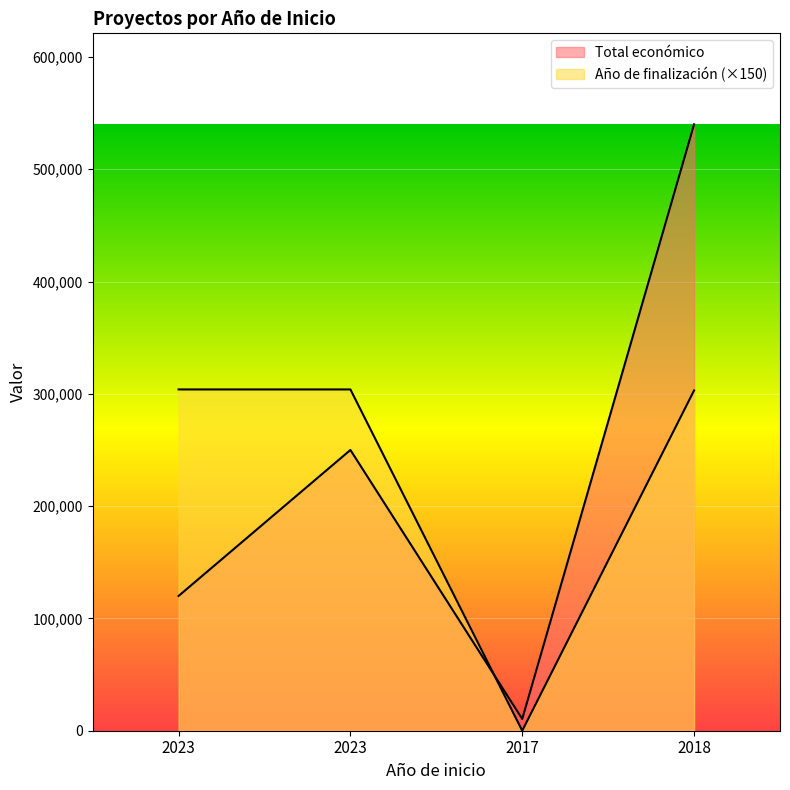

What is the value of the Año de finalización point at the 4th from the left?

303000